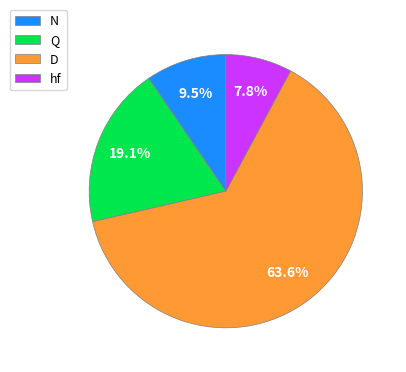

Which category has the smallest portion of the pie?

hf